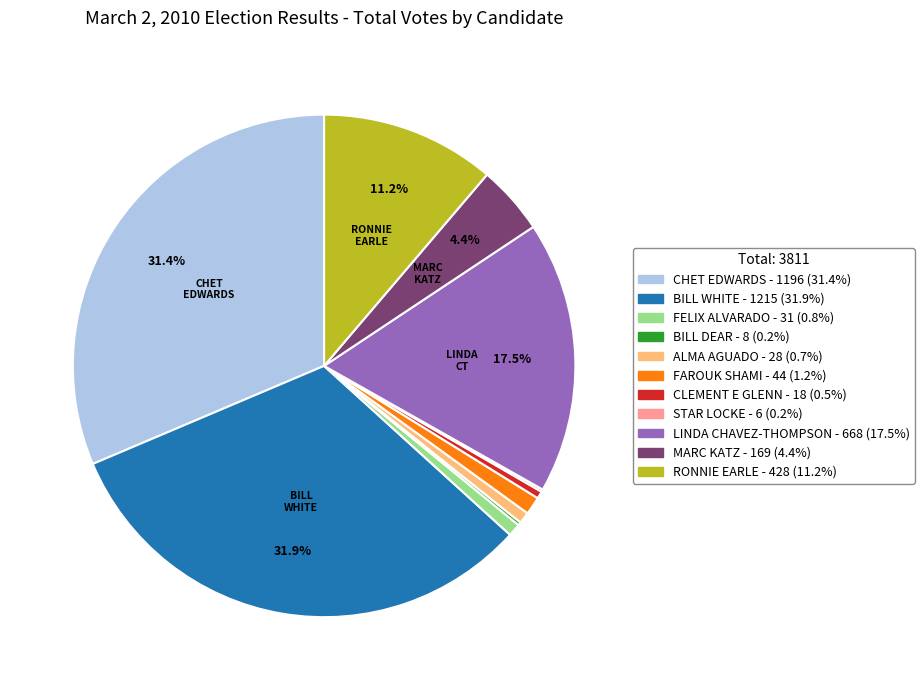

Combined, do RONNIE EARLE and BILL WHITE account for over 50%?

No